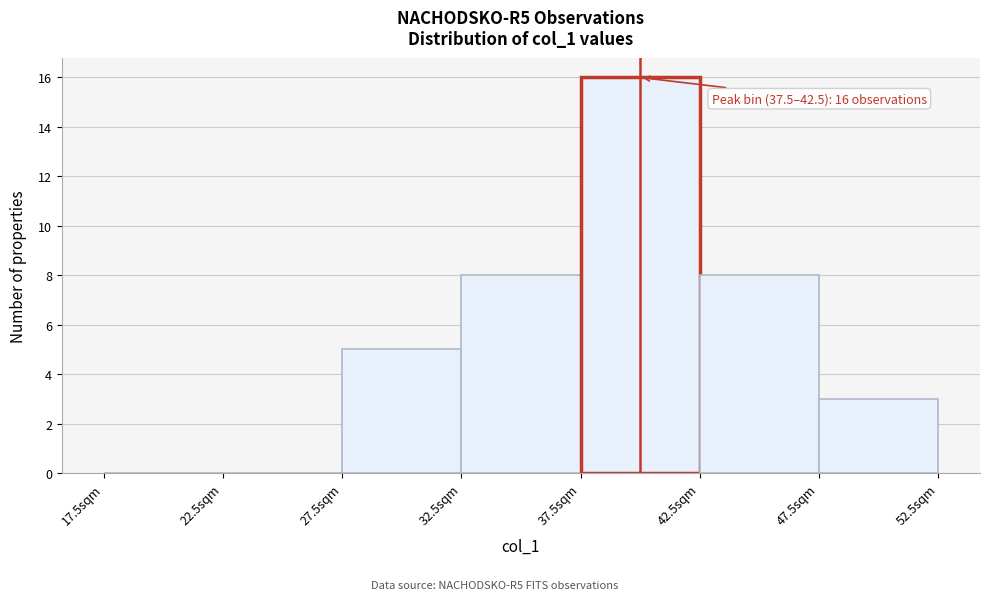

Over which range of the x-axis is the bar tallest?

37.5 to 42.5